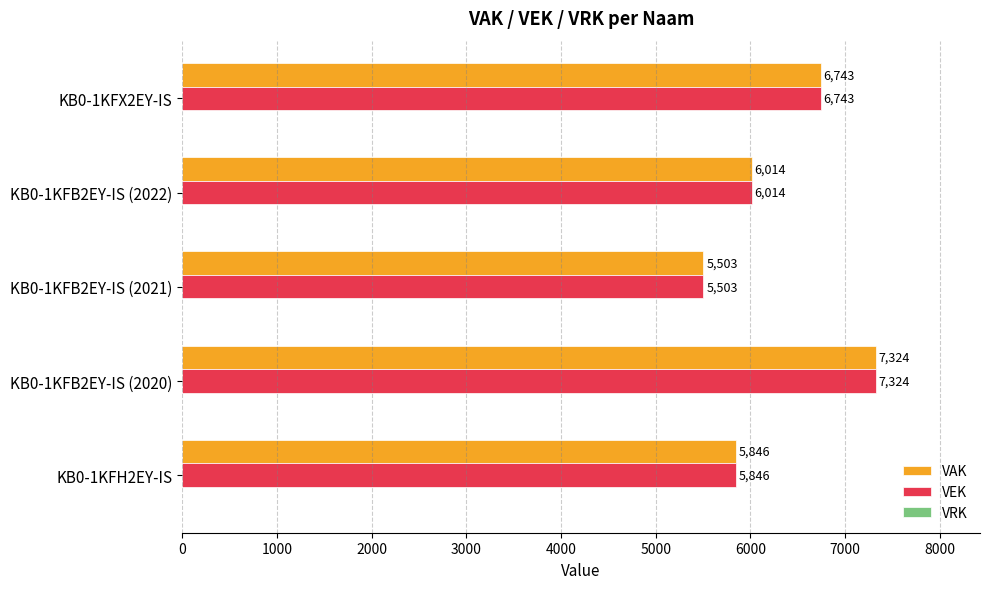

What is the sum of the VEK values at KB0-1KFH2EY-IS and KB0-1KFB2EY-IS (2020)?

13170